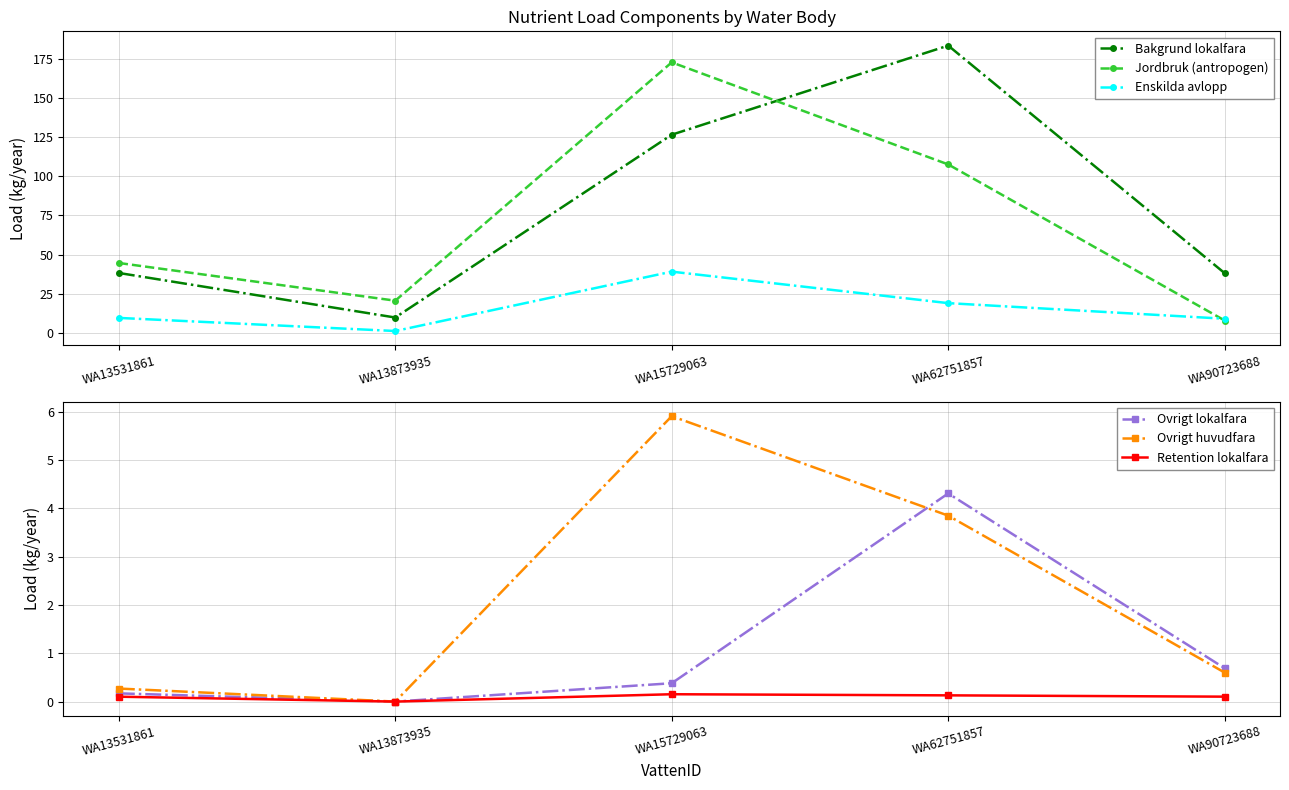

Rank the series by their maximum value, from highest to lowest.

Bakgrund lokalfara, Jordbruk (antropogen), Enskilda avlopp, Ovrigt huvudfara, Ovrigt lokalfara, Retention lokalfara